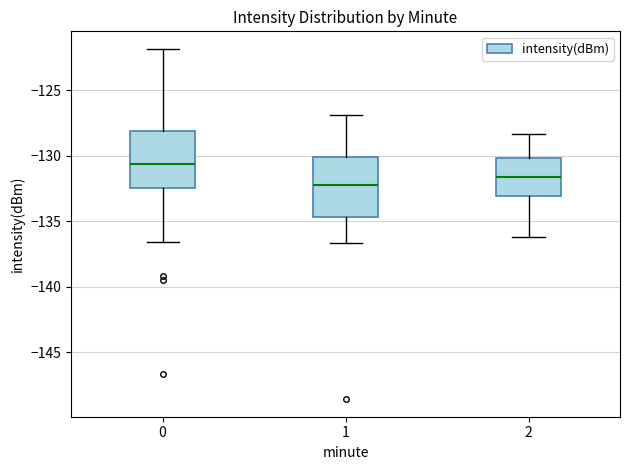

Reading left to right, read every box against the y-axis: the position of its median line, the range the box covers, and the ends of its whiskers. The values are not printed on the chart, so give them approximately, as read against the axis.

0: median -130.5, box -132.5 to -128.0, whiskers -136.5 to -122.0
1: median -132.5, box -134.5 to -130.0, whiskers -136.5 to -127.0
2: median -131.5, box -133.0 to -130.0, whiskers -136.0 to -128.5